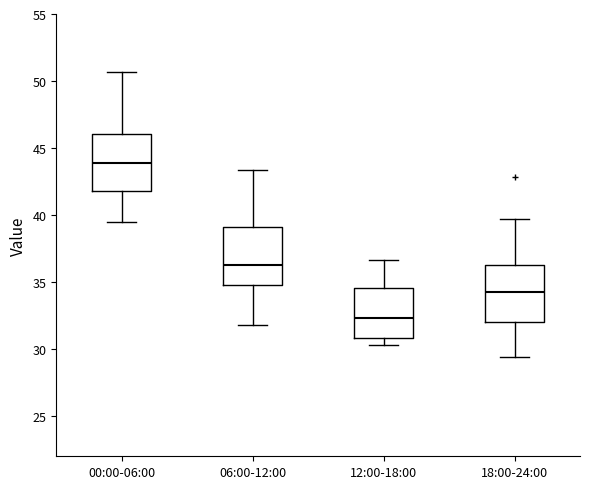

Which box has the lowest median line?

12:00-18:00